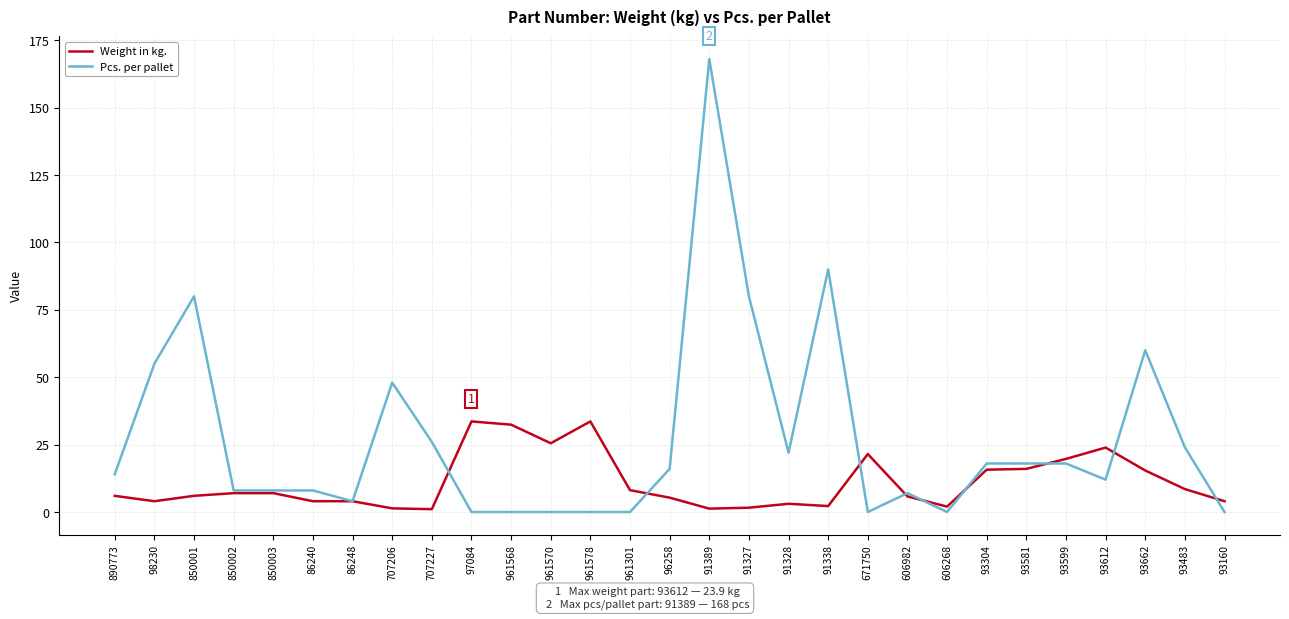

What is the greatest value displayed?

168.0